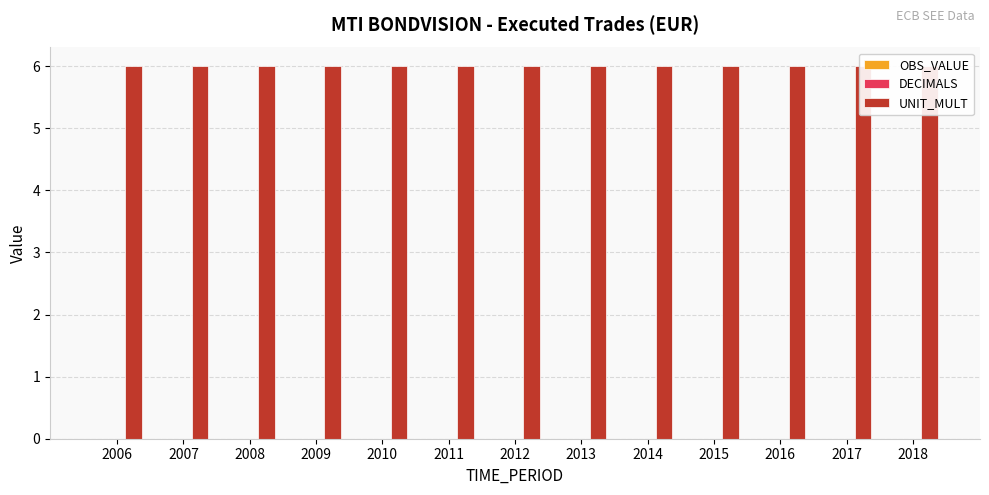

Read the UNIT_MULT value at 2015.

6